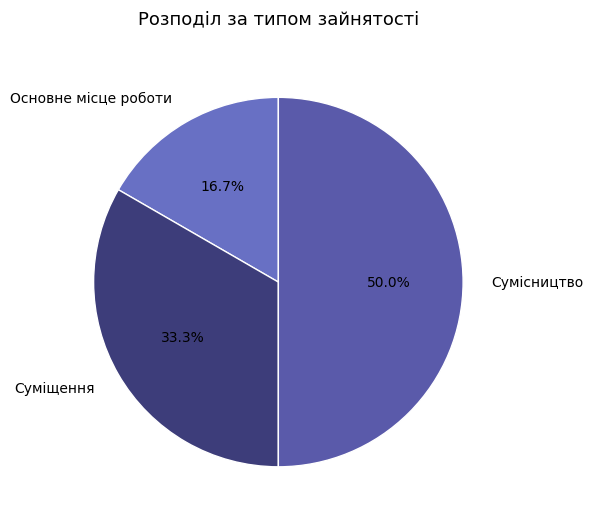

To the nearest percent, what is the difference between the largest and smallest slice percentages?

33%